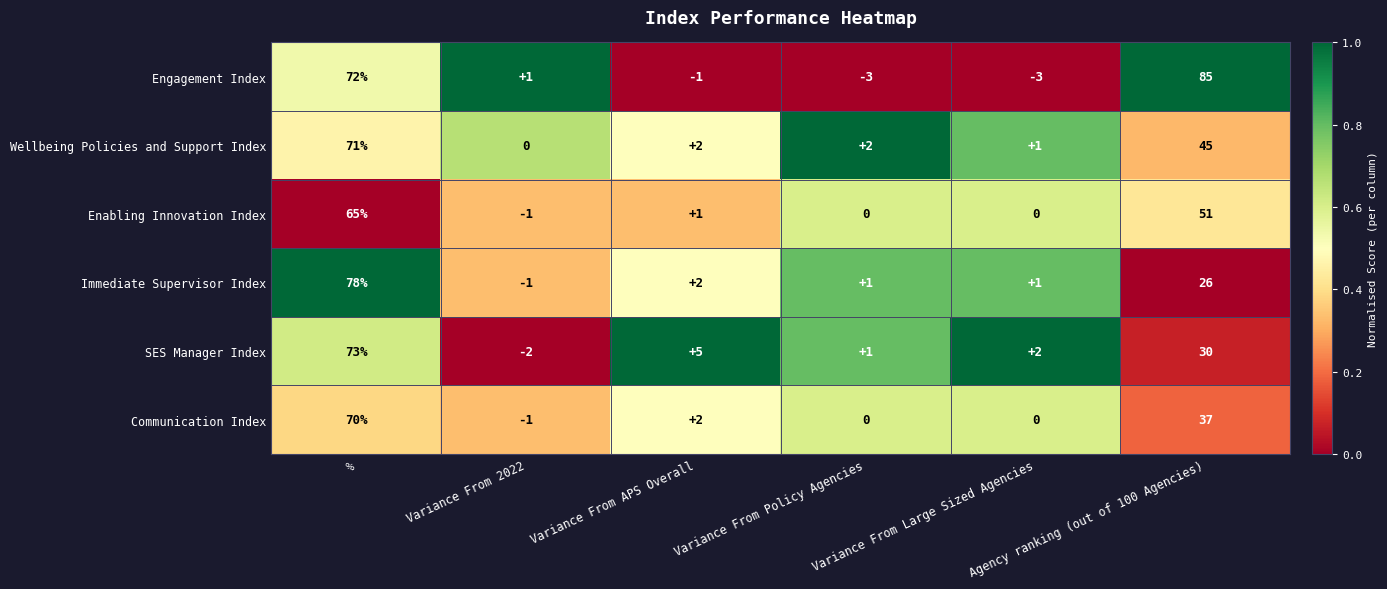

Which series has the largest total across all categories?

Engagement Index